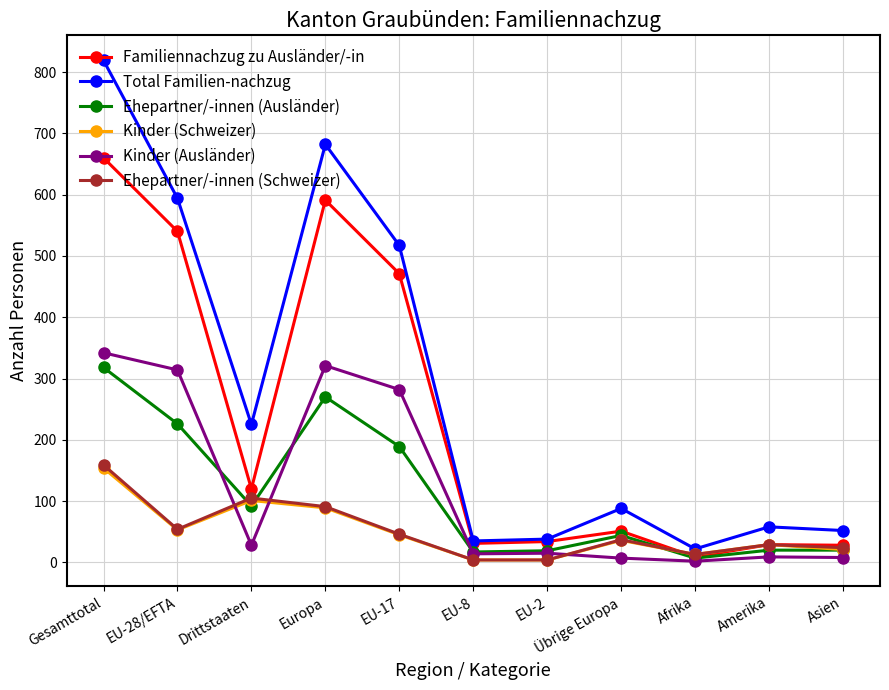

Where do Kinder (Ausländer) and Ehepartner/-innen (Ausländer) first cross each other?

EU-28/EFTA and Drittstaaten